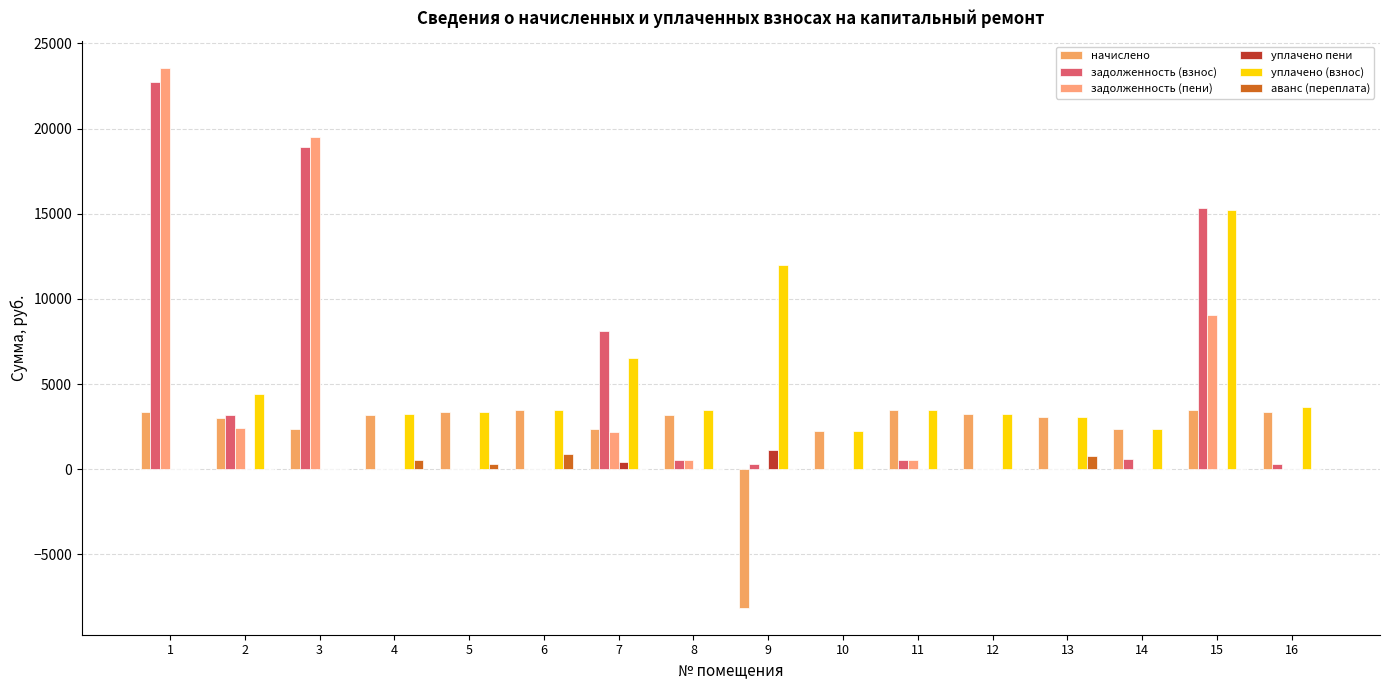

What is the value of the задолженность (пени) bar at the 1st from the left?

23546.9